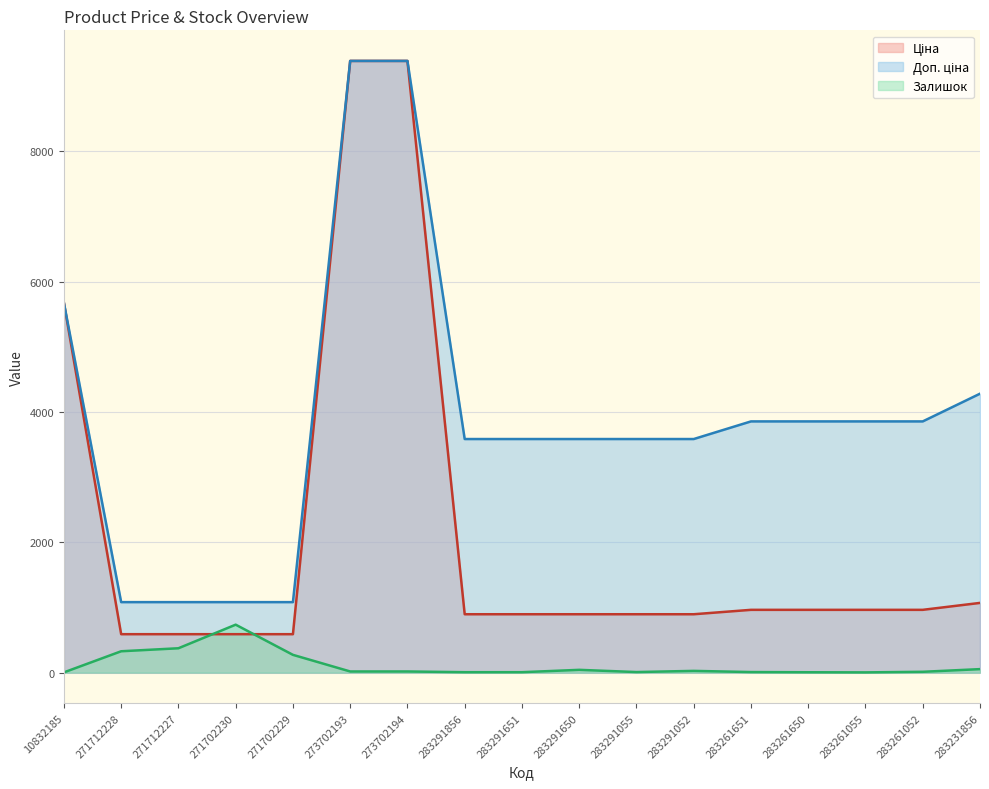

What is the greatest value displayed?

9384.0